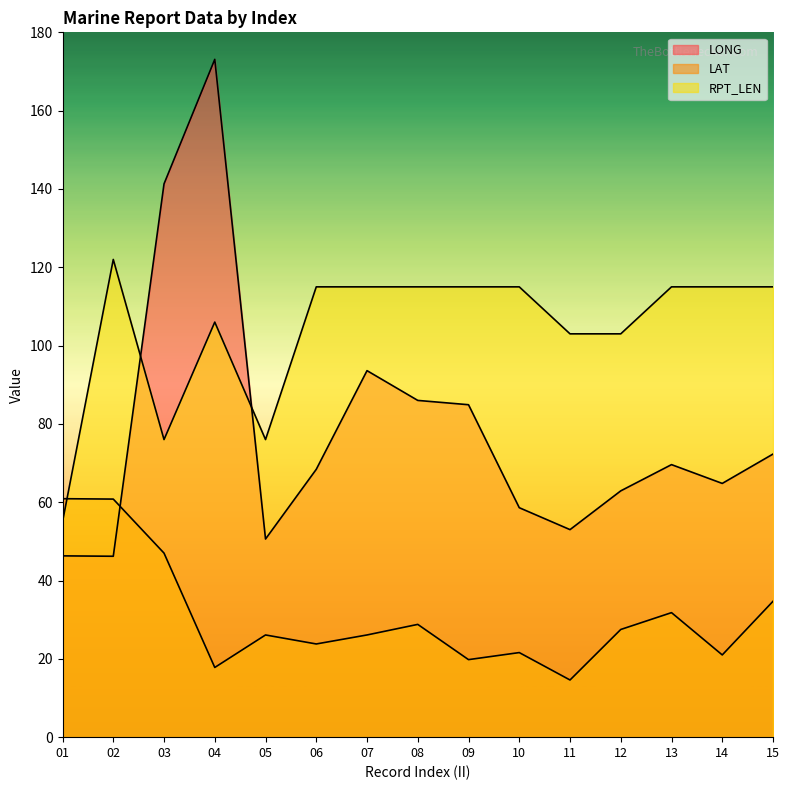

True or false: RPT_LEN has more than 1 interior local peaks.

True